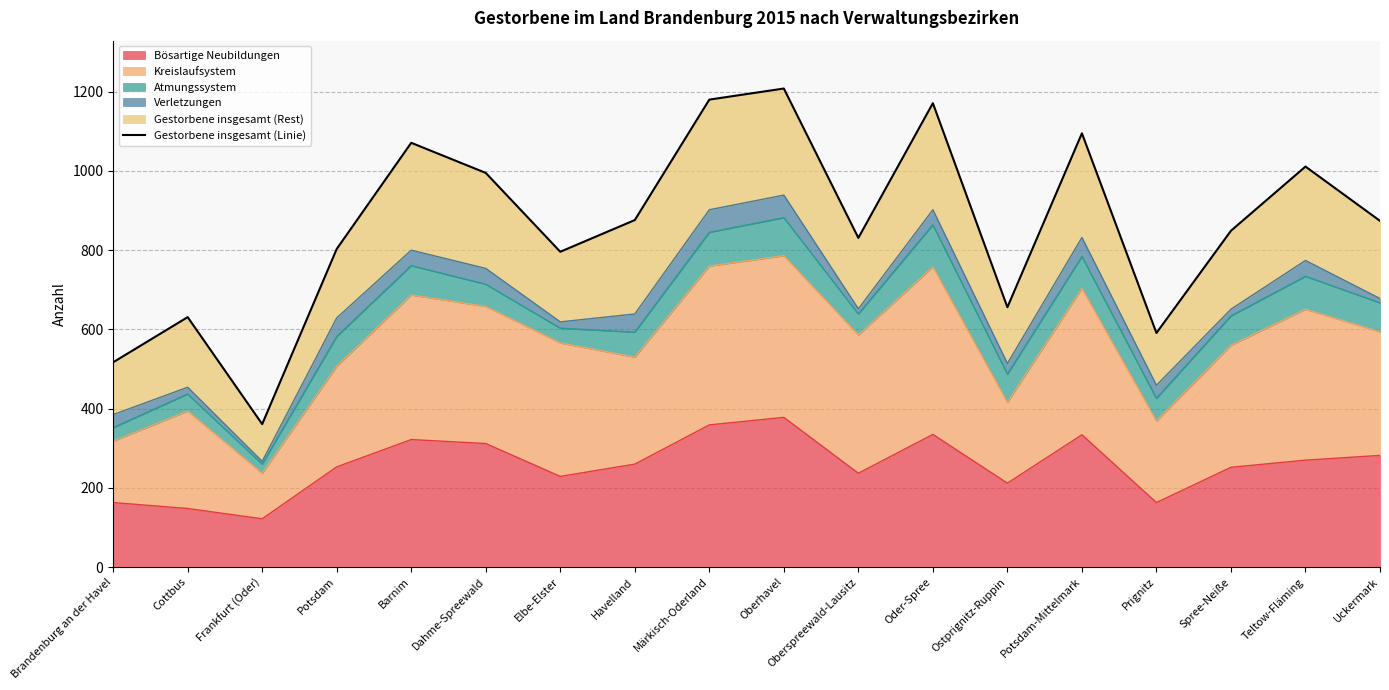

How many lines are shown in the chart?

1